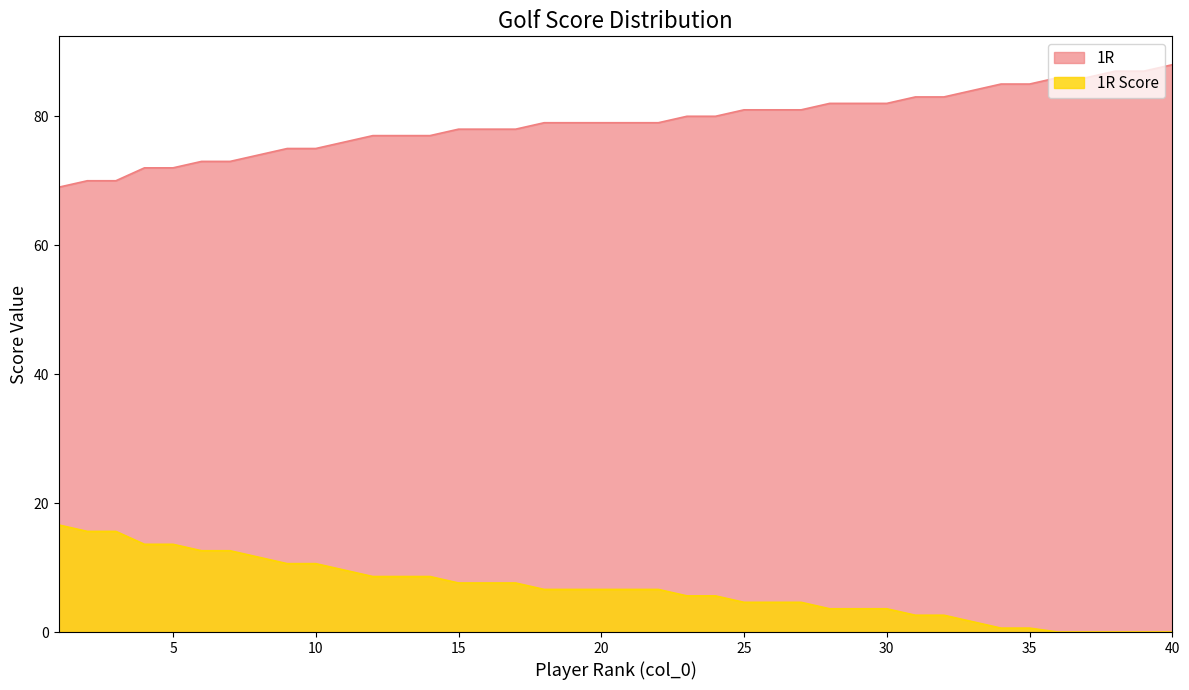

True or false: 1R Score and 1R cross at least once.

False